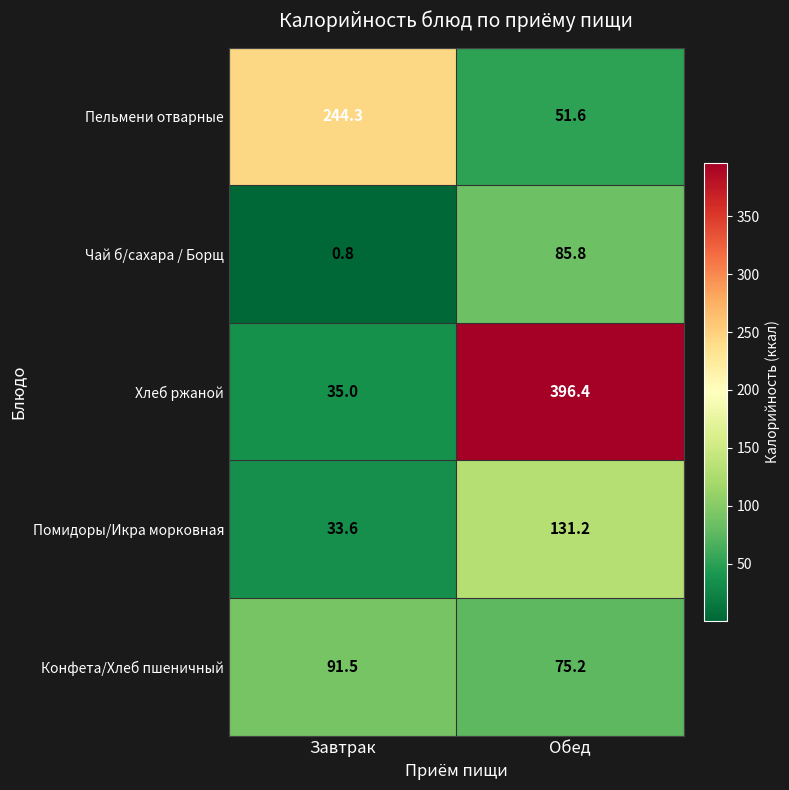

How many data points in Конфета/Хлеб пшеничный are above 91?

1